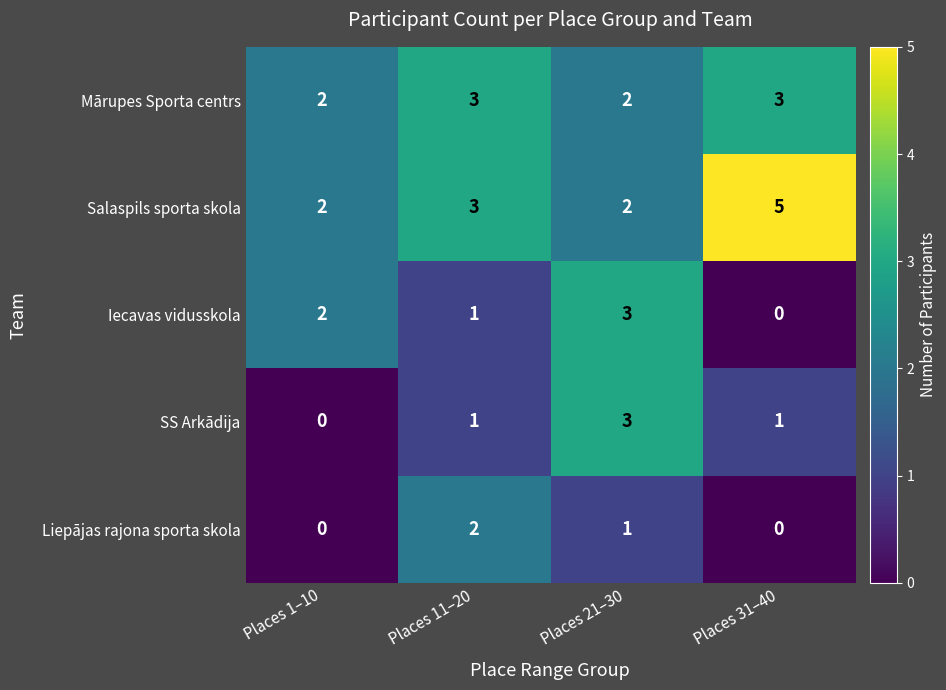

Reading left to right, transcribe all the data shown in this chart.

Mārupes Sporta centrs: Places 1–10=2	Places 11–20=3	Places 21–30=2	Places 31–40=3
Salaspils sporta skola: Places 1–10=2	Places 11–20=3	Places 21–30=2	Places 31–40=5
Iecavas vidusskola: Places 1–10=2	Places 11–20=1	Places 21–30=3	Places 31–40=0
SS Arkādija: Places 1–10=0	Places 11–20=1	Places 21–30=3	Places 31–40=1
Liepājas rajona sporta skola: Places 1–10=0	Places 11–20=2	Places 21–30=1	Places 31–40=0